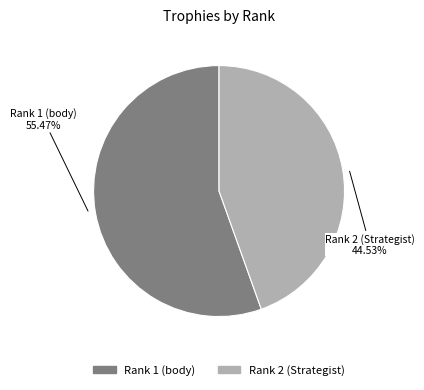

Count the number of slices in the pie.

2